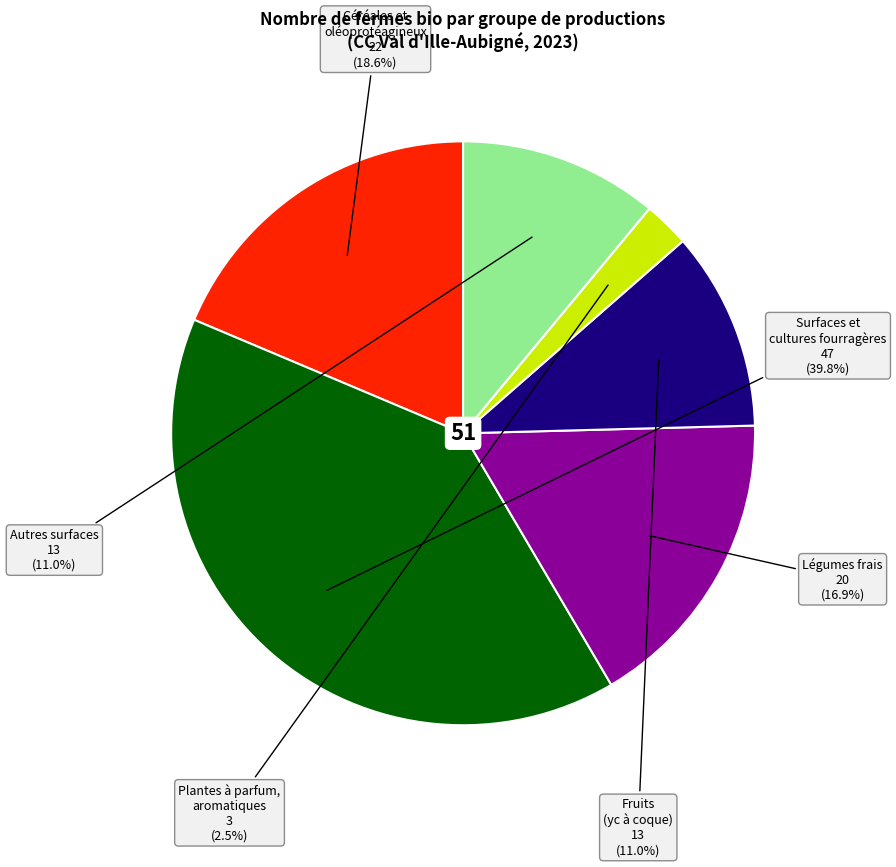

Does any single category account for the majority?

No